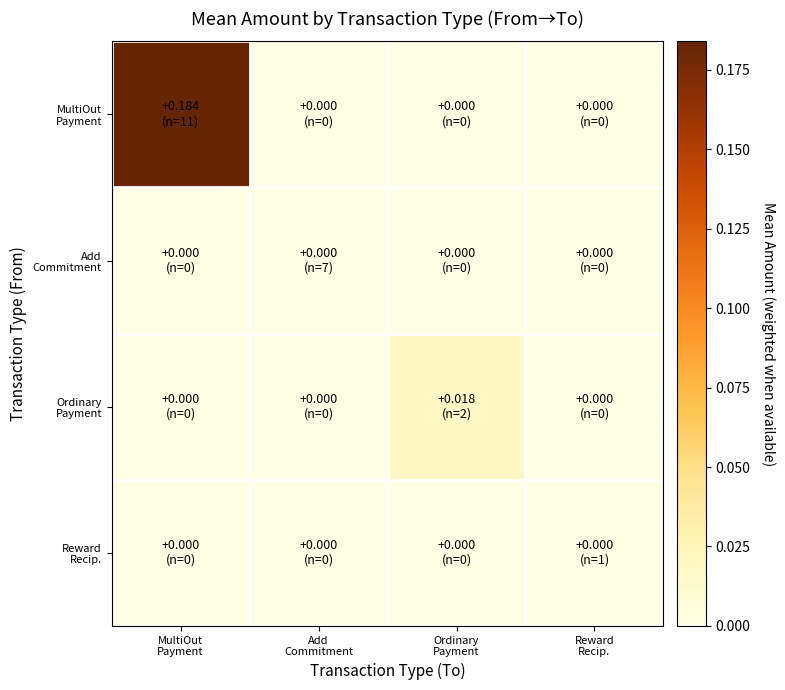

At how many categories does at least one series exceed 0?

2